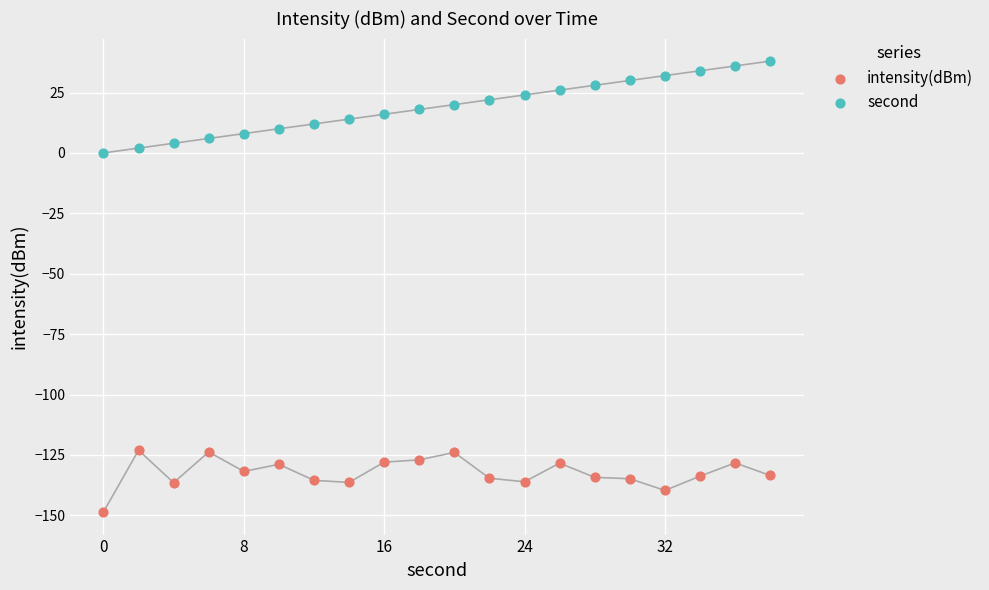

Which series contains the lowest Y value?

intensity(dBm)